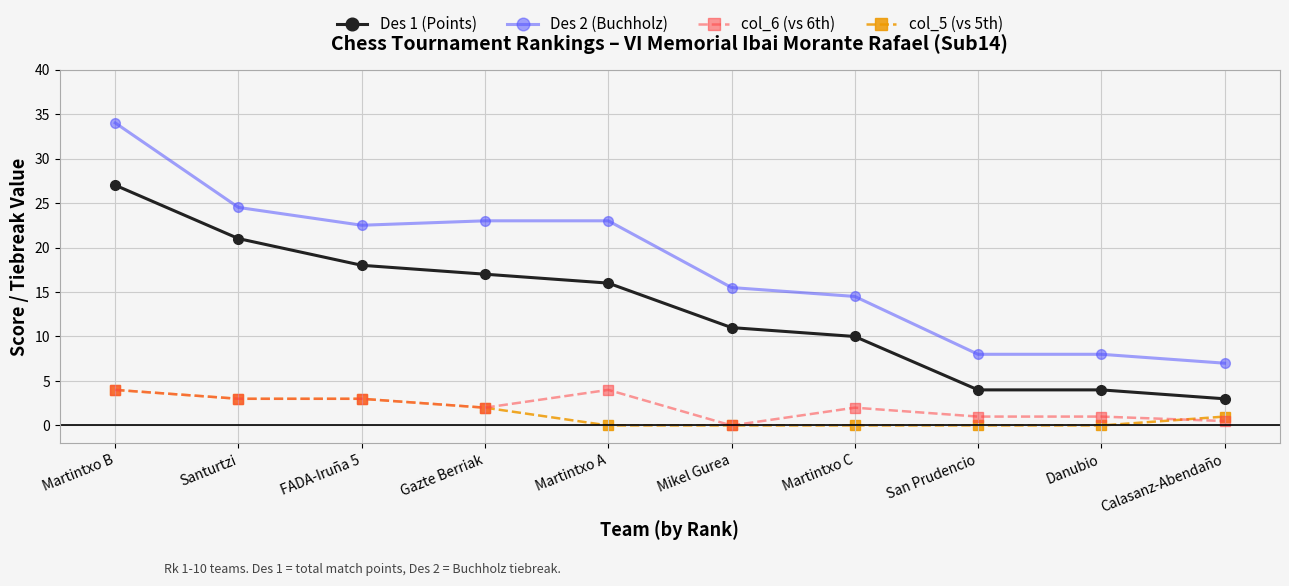

Between Martintxo B and Mikel Gurea, which series saw the biggest shift?

Des 2 (Buchholz)